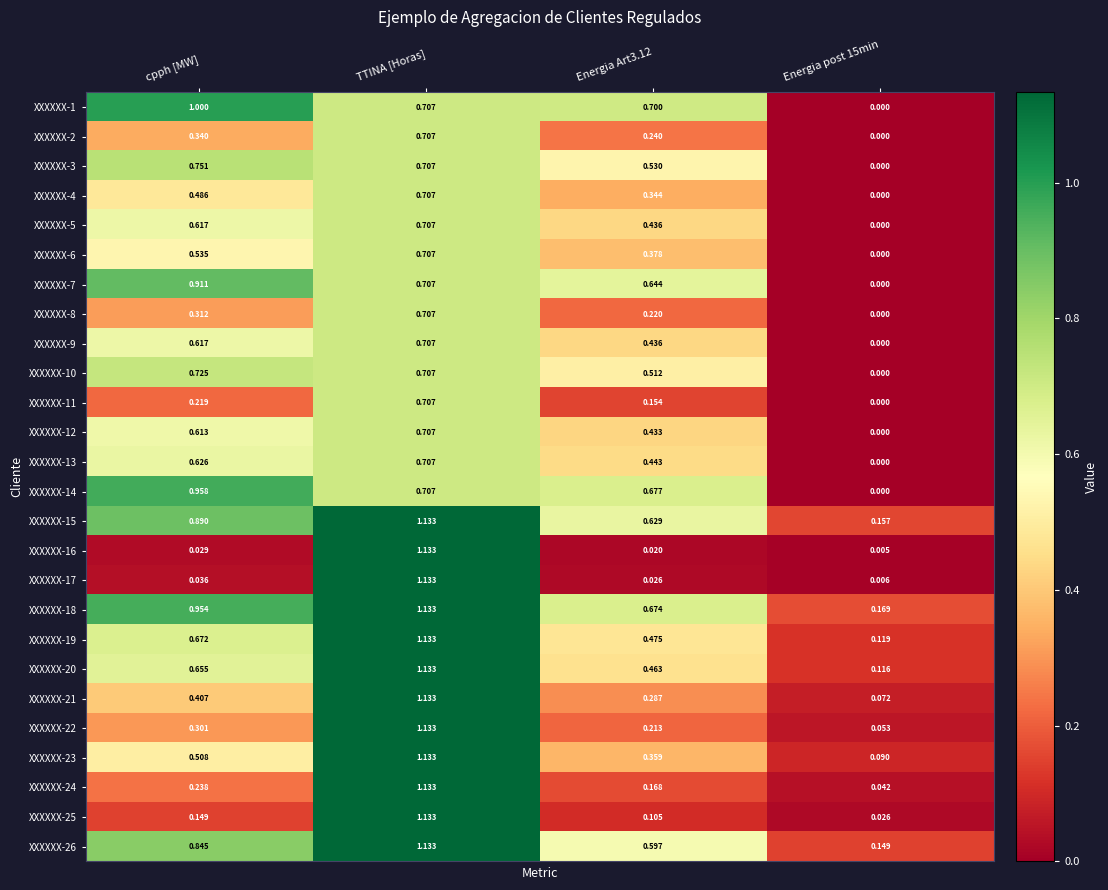

Which category has the highest value in the XXXXXX-2 series?

TTINA [Horas]